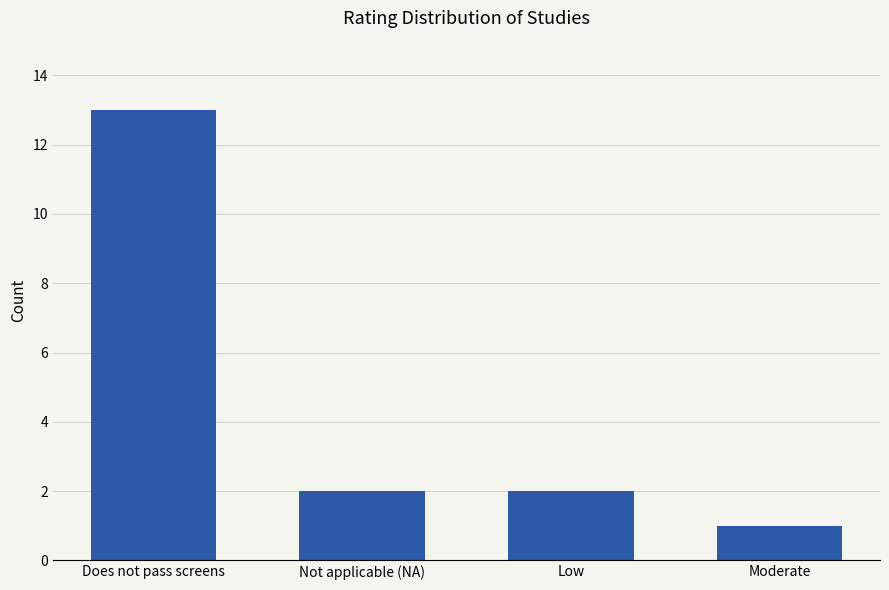

What is the smallest value displayed?

1